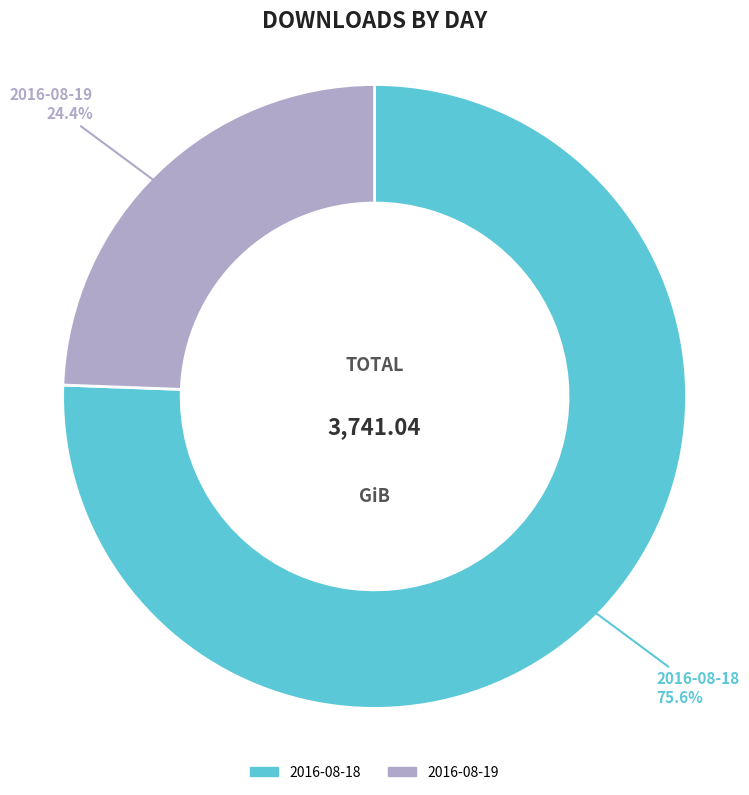

Which has a higher value, 2016-08-19 or 2016-08-18?

2016-08-18